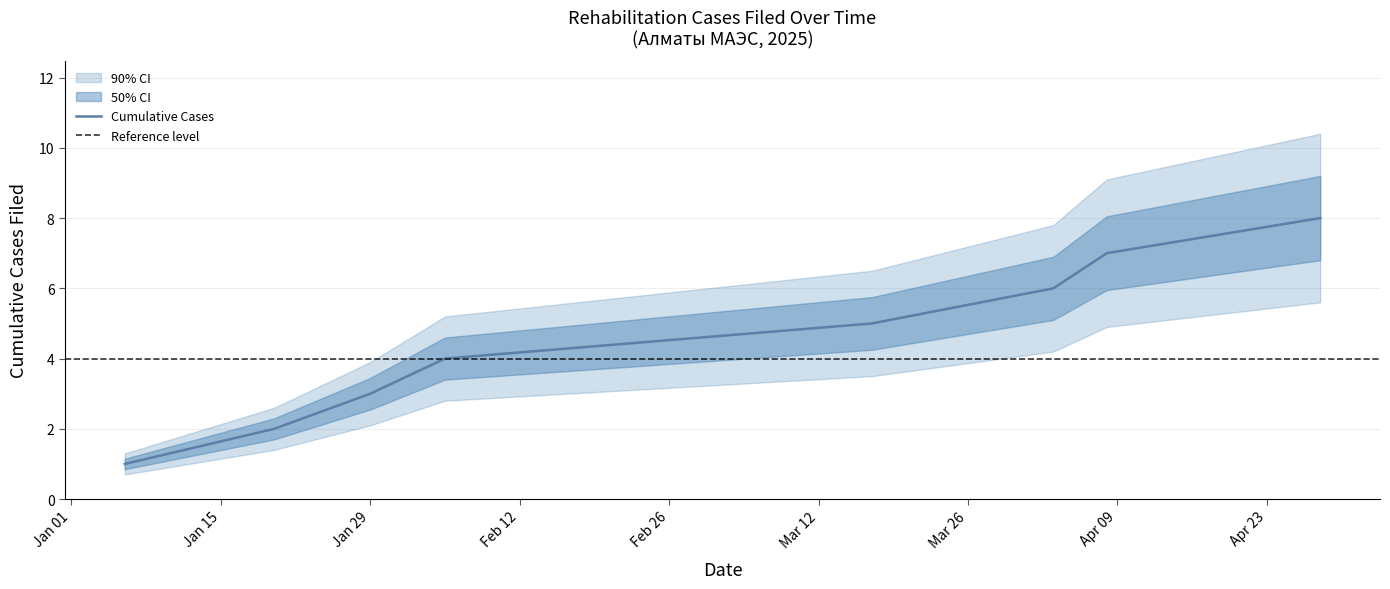

What is the highest value of the Cumulative Cases series?

8